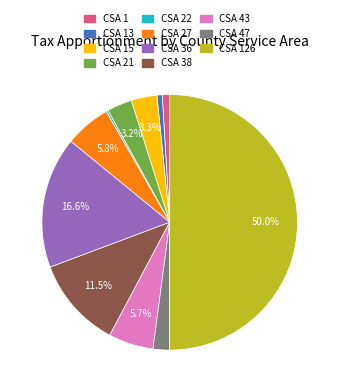

Approximately how many times larger is the value at CSA 1 compared to CSA 38?

0.1